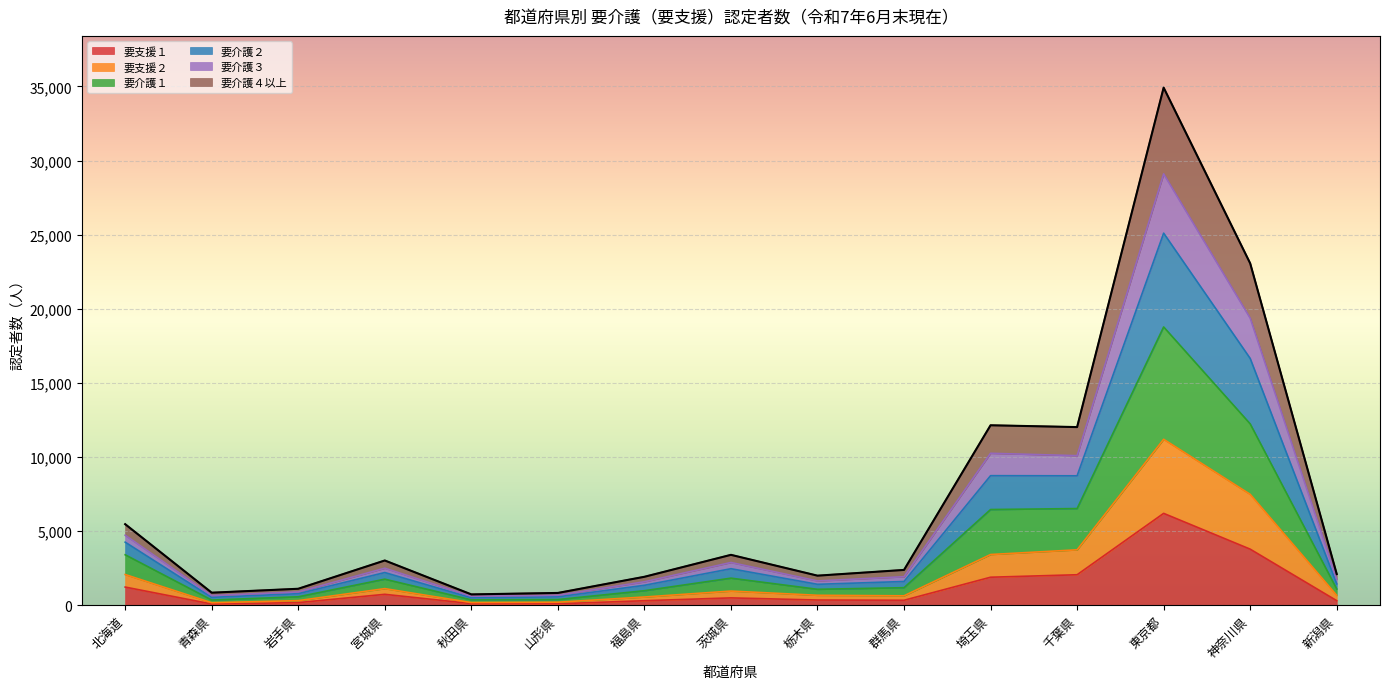

The value of 要介護１ at 千葉県 is 16336. True or false?

False